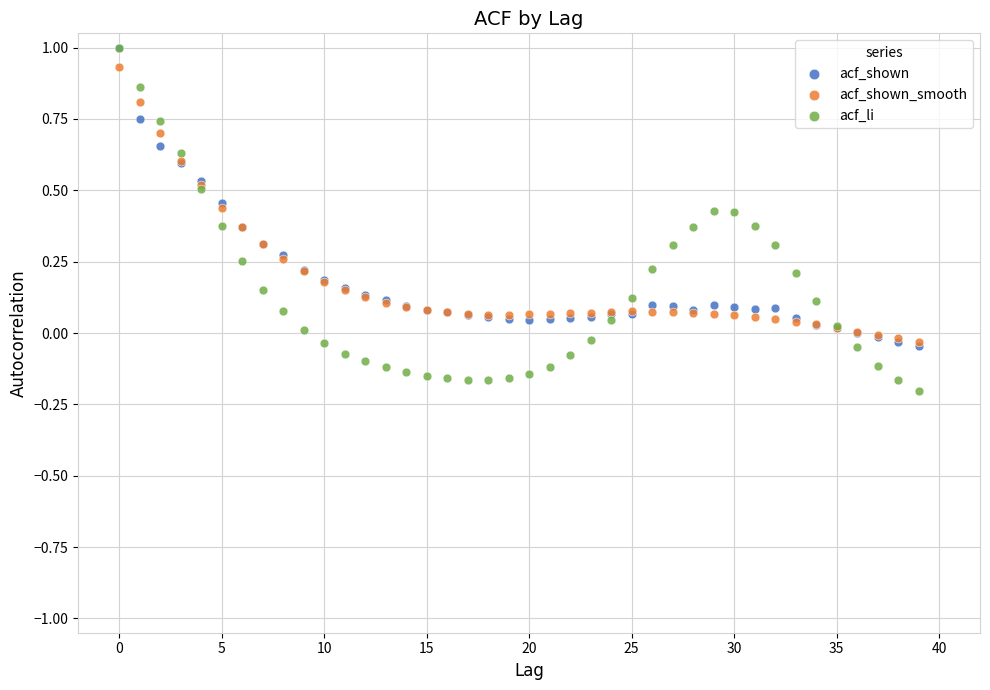

Which series contains the lowest Y value?

acf_li